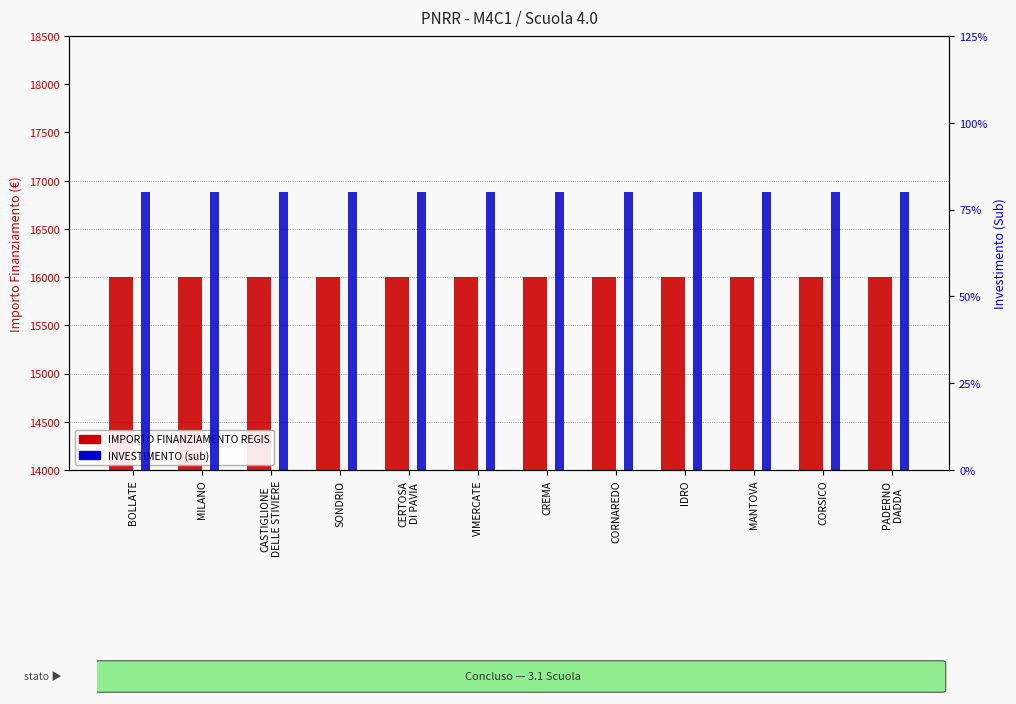

What is the average value of the INVESTIMENTO (sub) series?

3.2